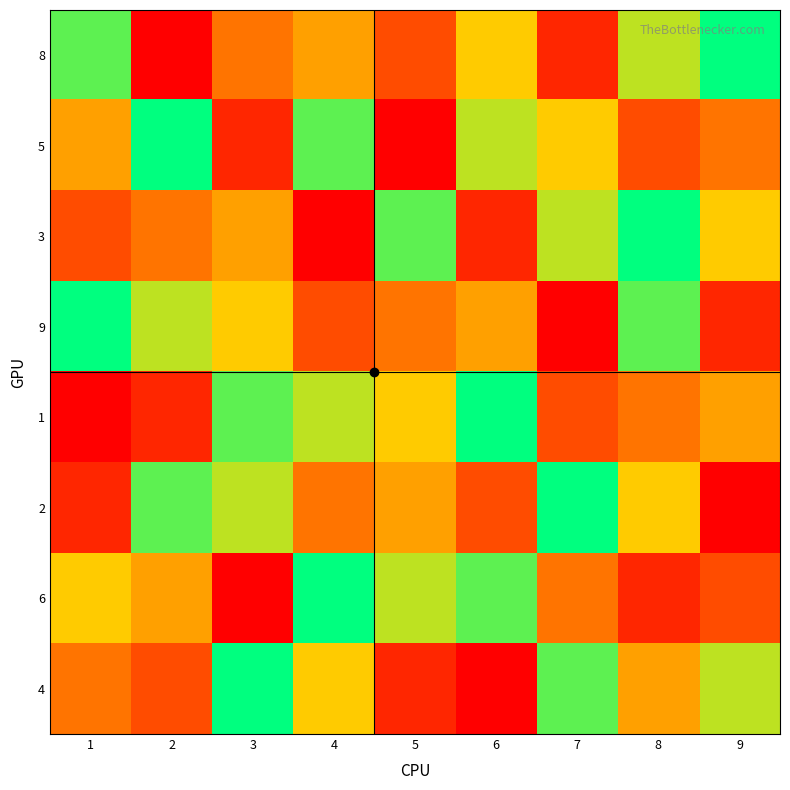

At 2, list the series in order from smallest to largest.

8, 1, 4, 3, 6, 9, 2, 5